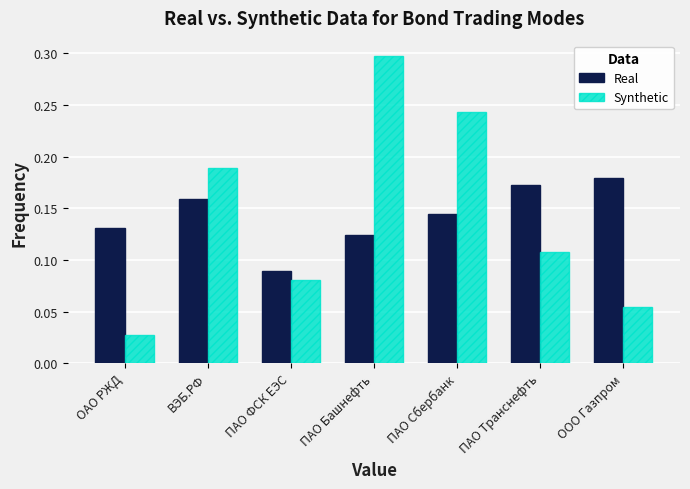

At how many categories does at least one series exceed 0?

7